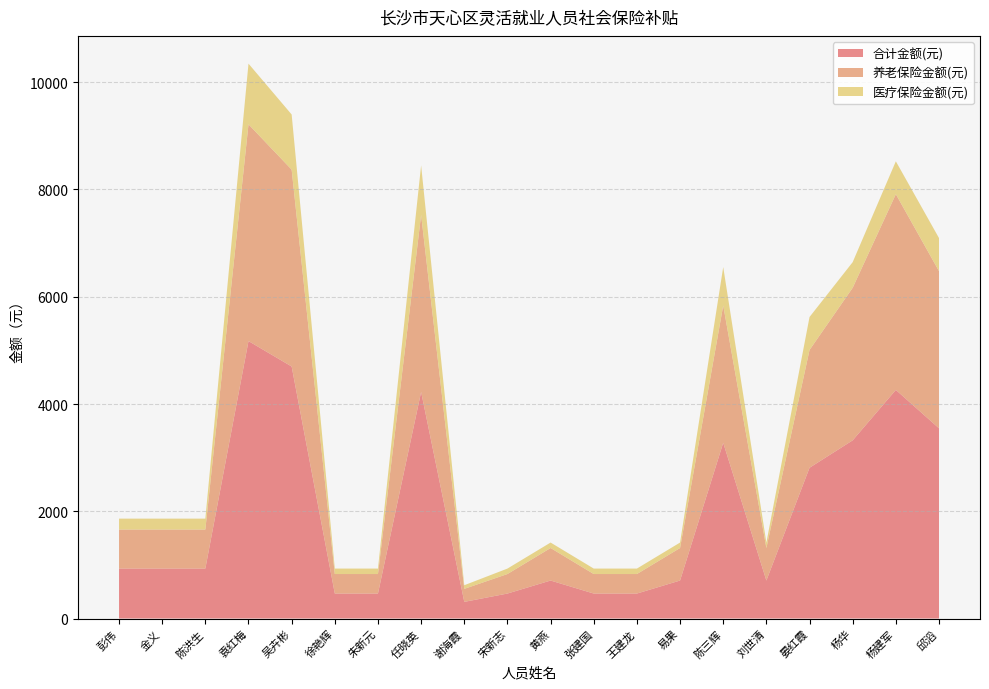

Reading left to right, list all the values displayed in this chart.

合计金额(元): 931.4	931.4	931.4	5173.5	4699.4	465.7	465.7	4225.3	310.5	465.7	708.4	465.7	465.7	708.4	3276.9	708.4	2811.2	3322.8	4262.9	3547.3
养老保险金额(元): 727.7	727.7	727.7	4041.8	3671.4	363.8	363.8	3301.0	242.6	363.8	606.5	363.8	363.8	606.5	2560.1	606.5	2196.3	2844.8	3649.8	2930.5
医疗保险金额(元): 203.7	203.7	203.7	1131.7	1028.0	101.9	101.9	924.3	67.9	101.9	101.9	101.9	101.9	101.9	716.8	101.9	614.9	478.0	613.1	616.8